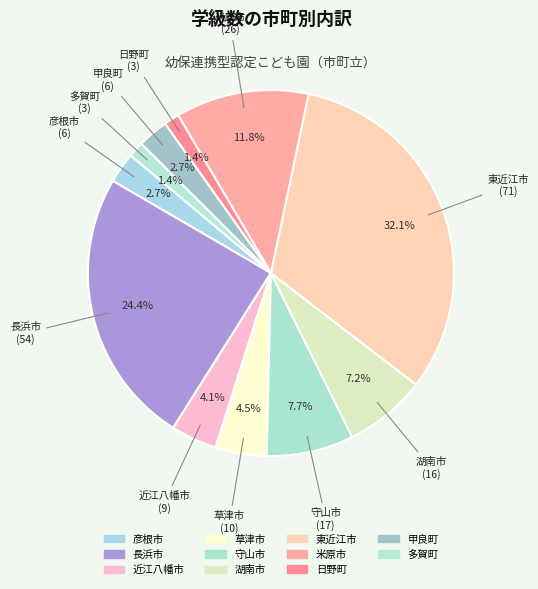

Count the number of slices in the pie.

11